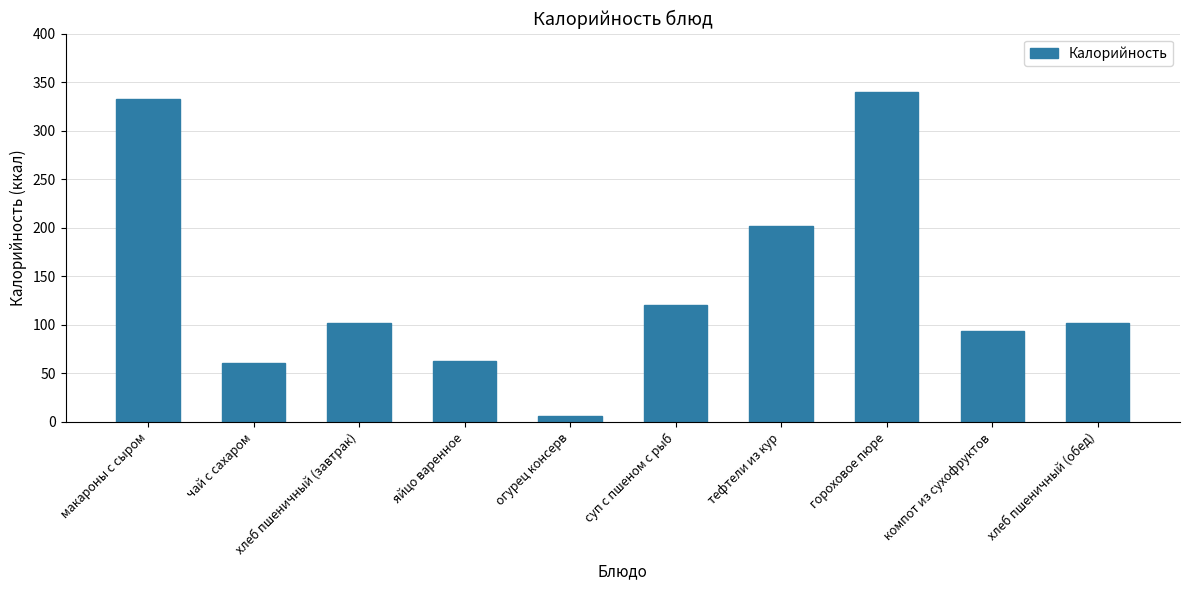

What is the difference between the maximum and minimum values?

334